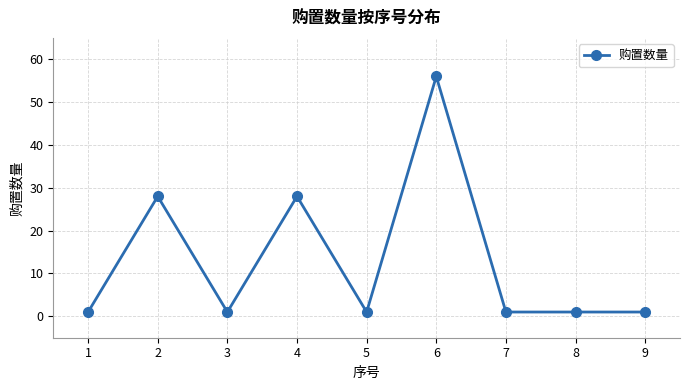

What is the average value?

13